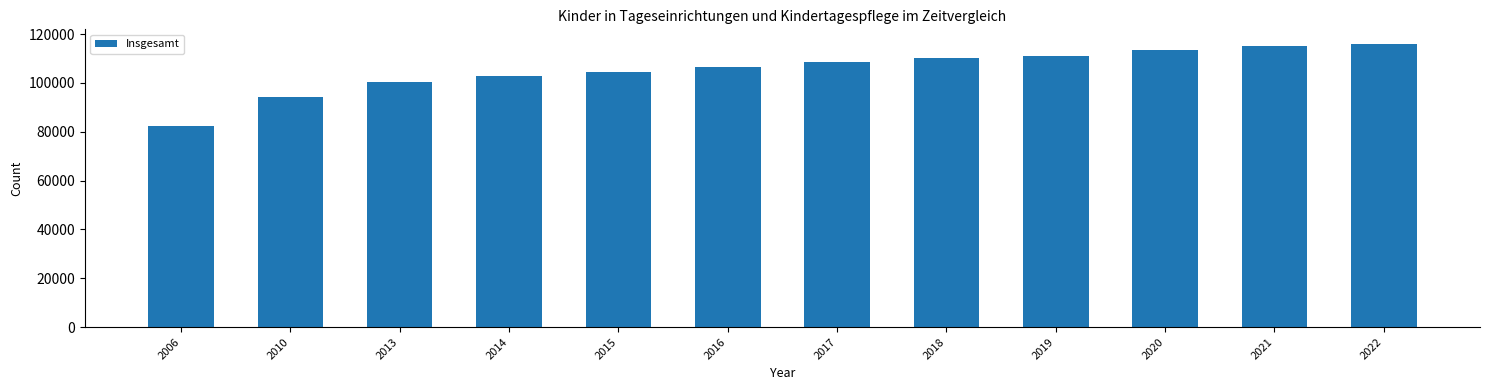

Reading left to right, extract all data points from this chart.

2006=82417	2010=94337	2013=100551	2014=102840	2015=104392	2016=106583	2017=108529	2018=110126	2019=111181	2020=113412	2021=115078	2022=116133